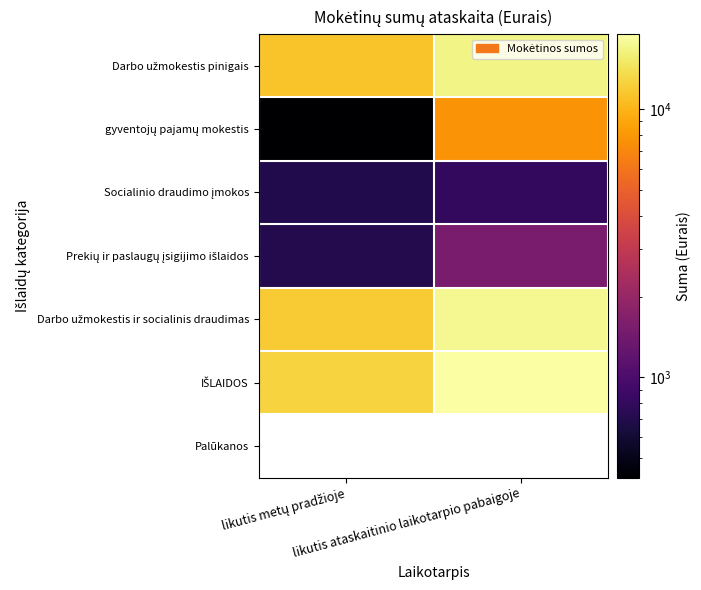

At how many categories does at least one series exceed 1065?

2